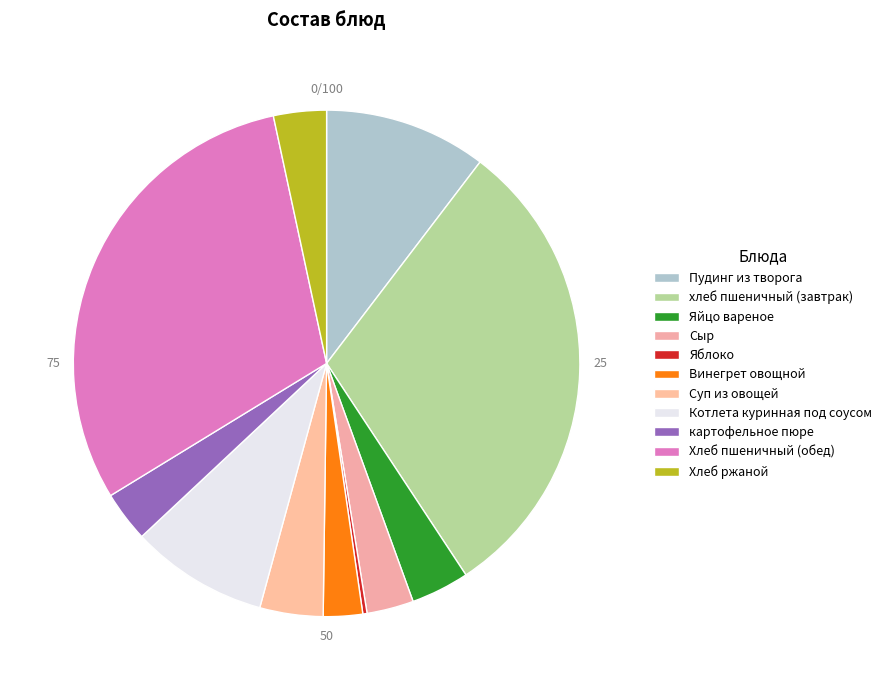

Between Винегрет овощной and Яйцо вареное, which is larger?

Яйцо вареное